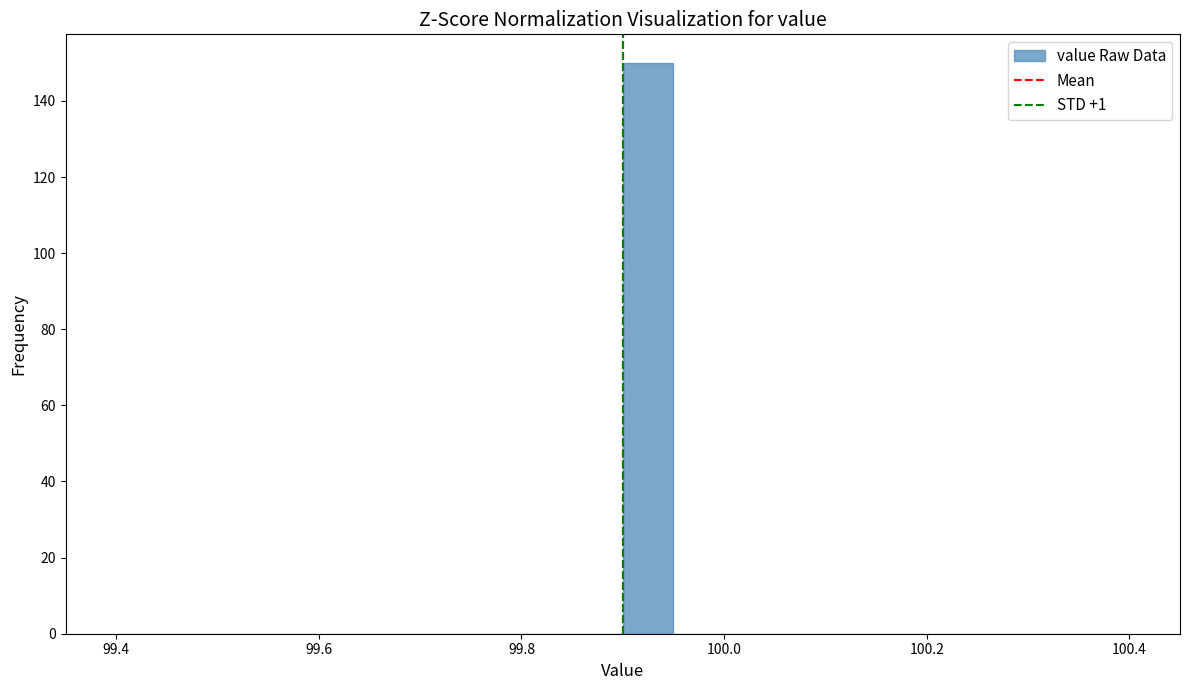

Around what value on the x-axis is the tallest bar? Give the approximate position of its centre, as read against the axis.

99.92